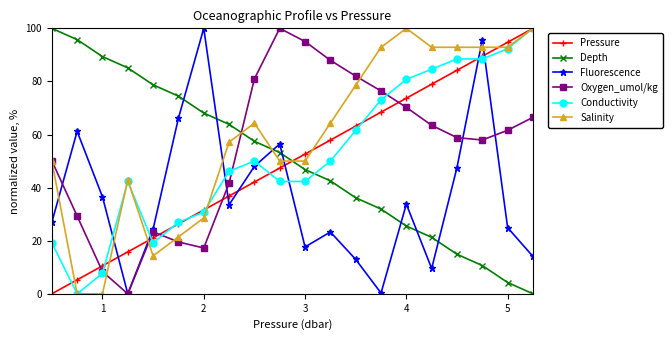

What is the value of the Conductivity point at the 20th from the left?

100.0